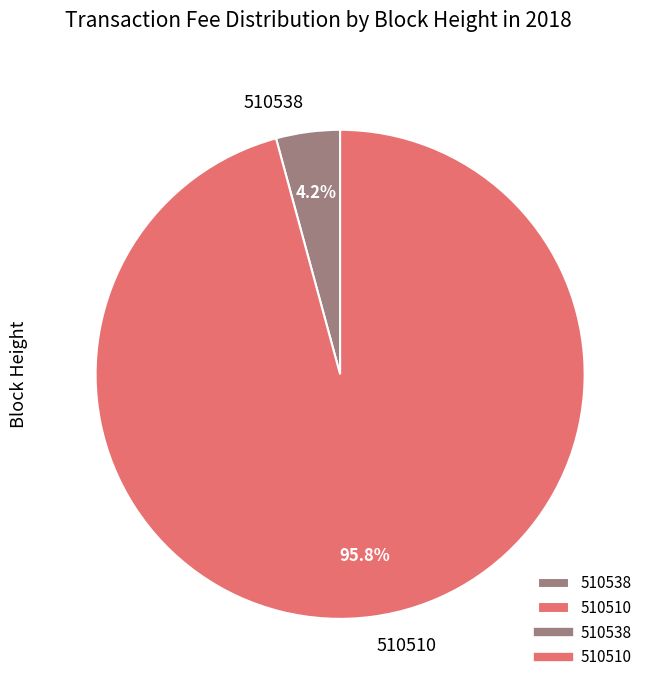

Is 510510 the majority of the pie?

Yes